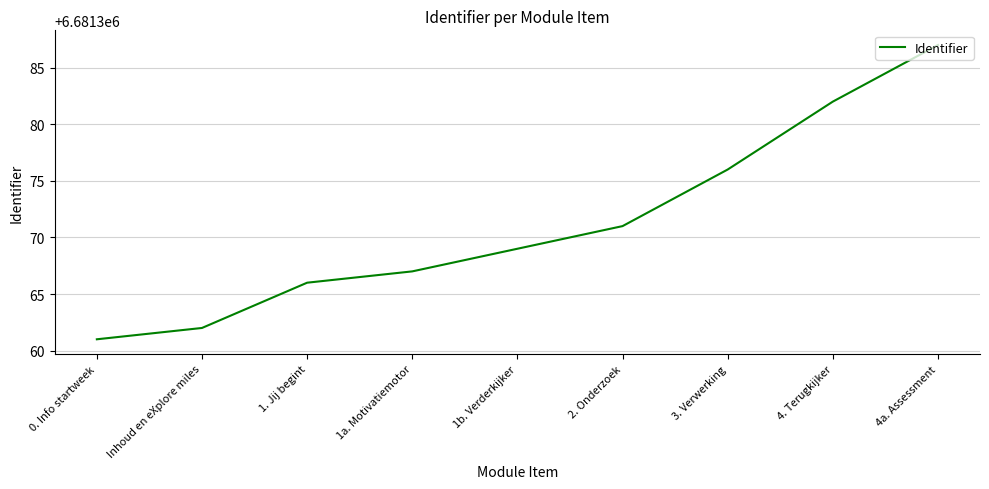

The value at 4a. Assessment is 8763313. True or false?

False